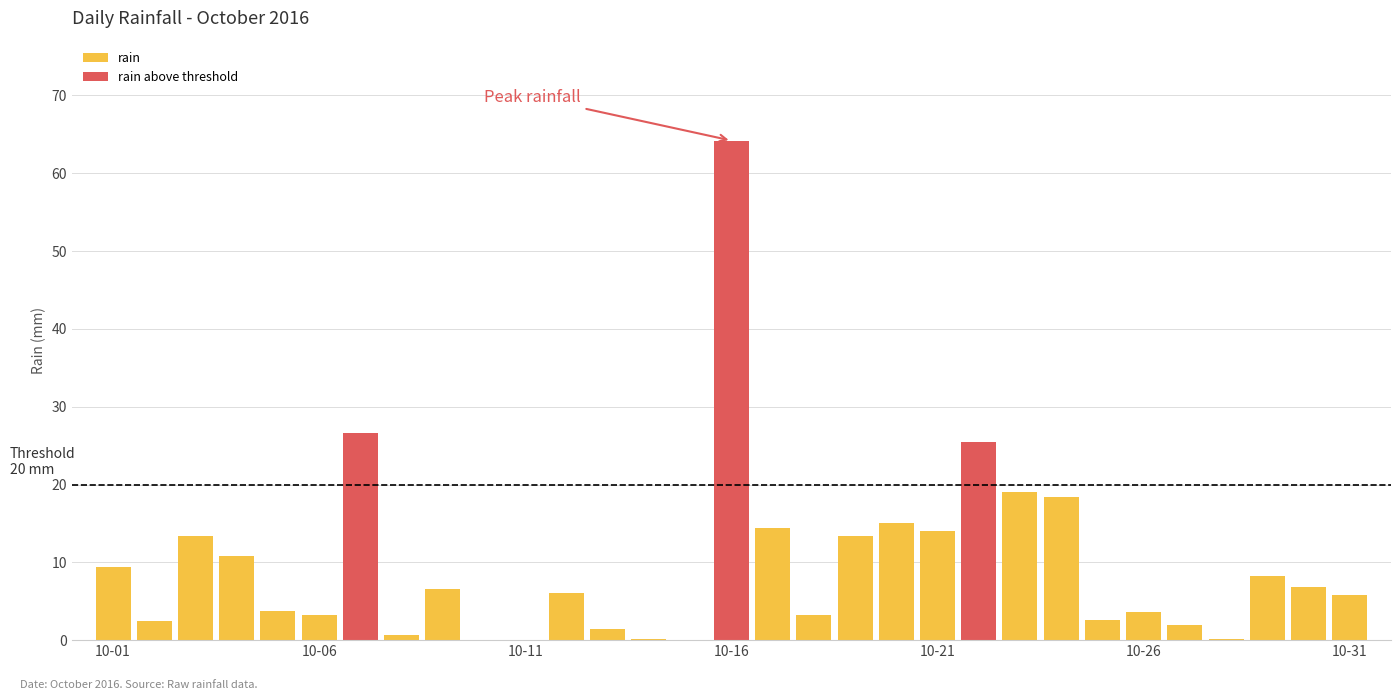

List the labels in order of value, largest first.

2016-10-16, 2016-10-07, 2016-10-22, 2016-10-23, 2016-10-24, 2016-10-20, 2016-10-17, 2016-10-21, 2016-10-03, 2016-10-19, 2016-10-04, 2016-10-01, 2016-10-29, 2016-10-30, 2016-10-09, 2016-10-12, 2016-10-31, 2016-10-05, 2016-10-26, 2016-10-06, 2016-10-18, 2016-10-25, 2016-10-02, 2016-10-27, 2016-10-13, 2016-10-08, 2016-10-14, 2016-10-28, 2016-10-10, 2016-10-11, 2016-10-15